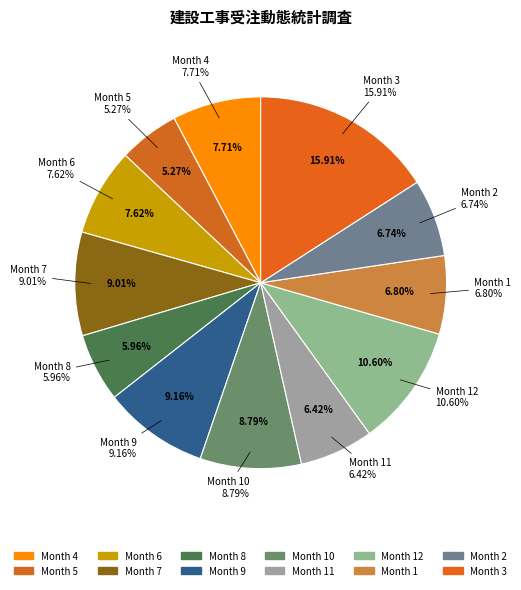

Do 5 and 6 together represent more than half of the pie?

No